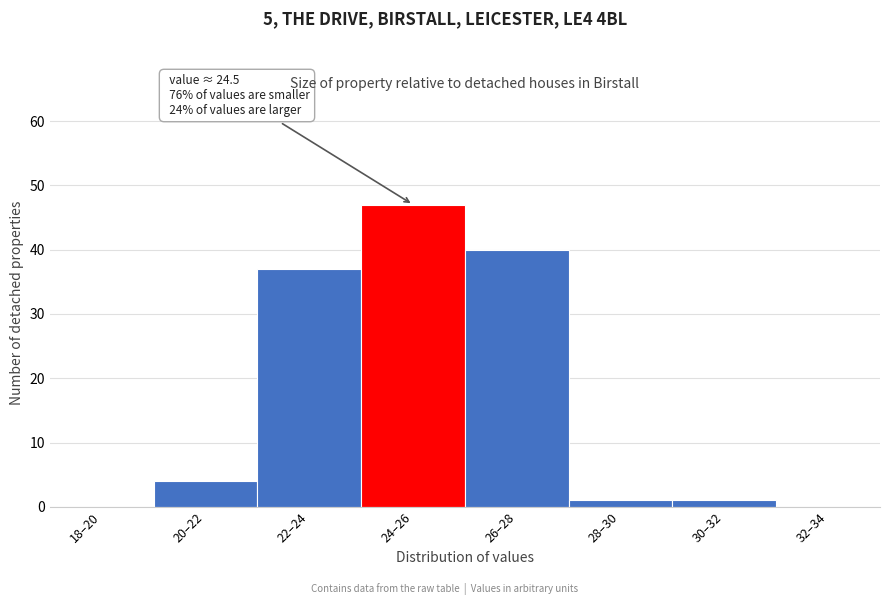

Reading left to right, list all the values displayed in this chart.

18–20=0	20–22=4	22–24=37	24–26=47	26–28=40	28–30=1	30–32=1	32–34=0